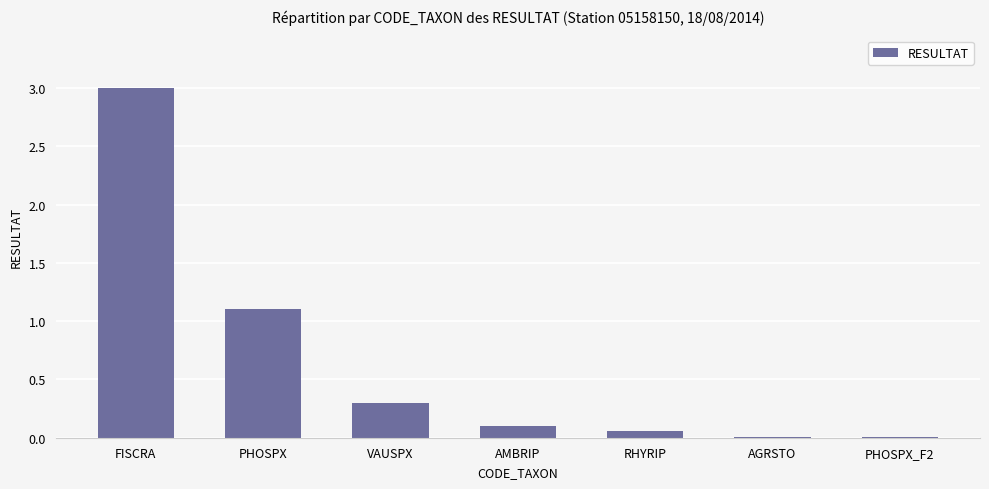

What is the change in value from FISCRA to AGRSTO?

-3.0